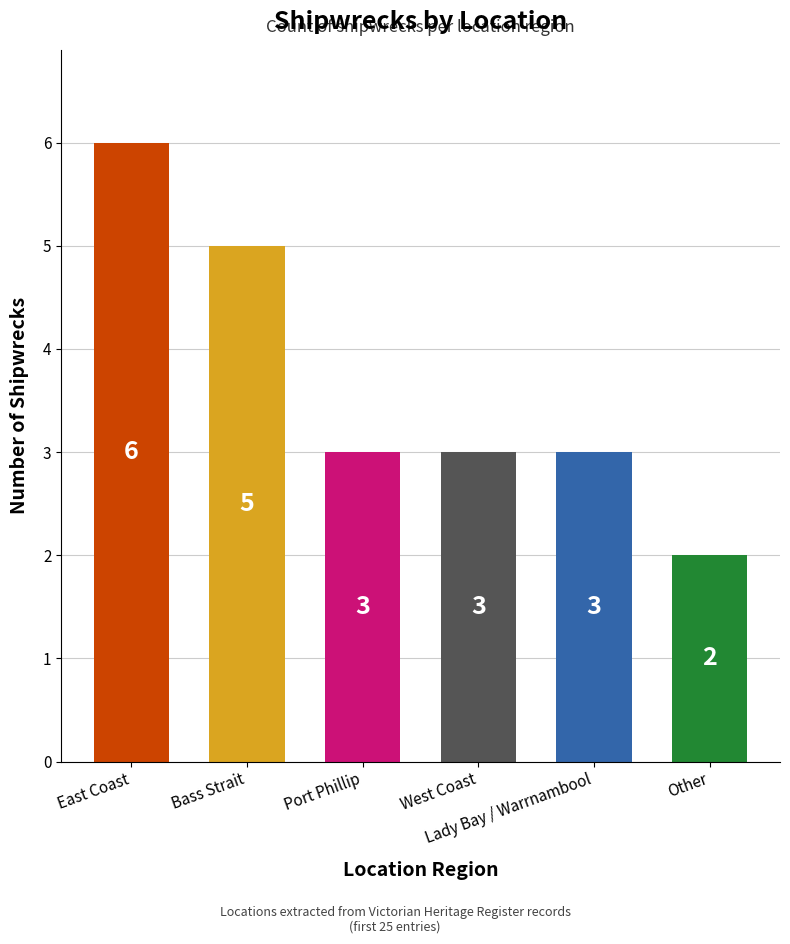

How many data points are less than 3?

1